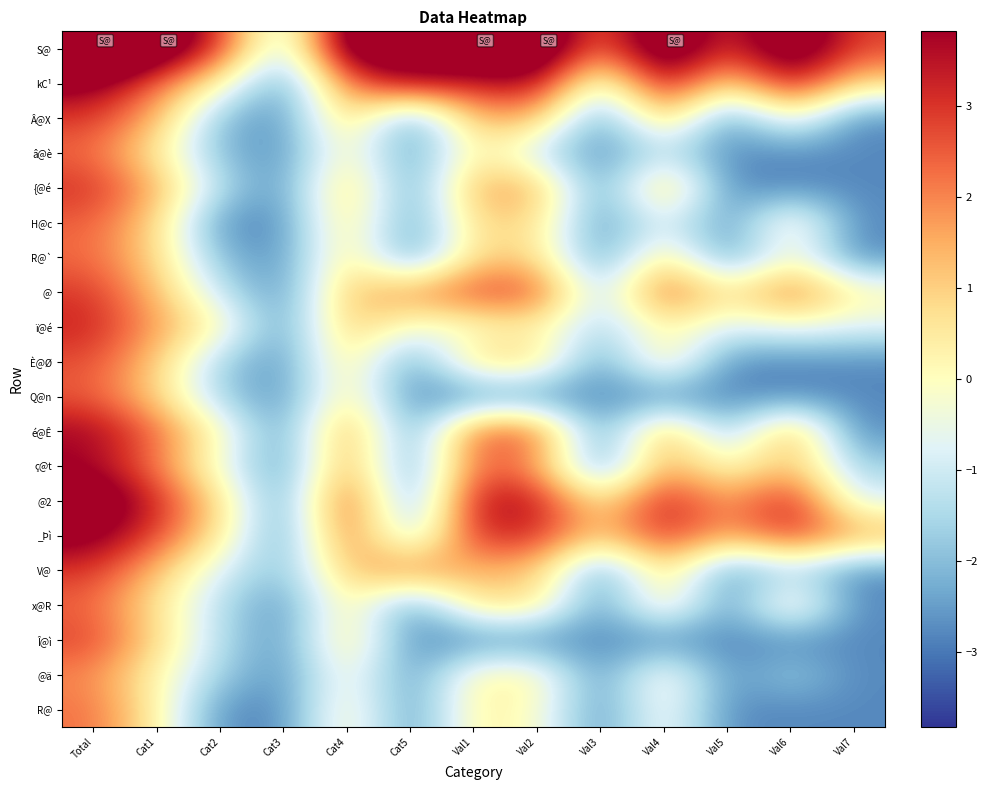

Reading left to right, extract all data points from this chart.

S@: Total=7.1	Cat1=5.3	Cat2=3.0	Cat3=-1.7	Cat4=5.2	Cat5=4.6	Val1=5.6	Val2=5.6	Val3=2.0	Val4=5.5	Val5=2.8	Val6=5.2	Val7=2.8
kC¹: Total=4.2	Cat1=2.3	Cat2=0.2	Cat3=-2.8	Cat4=2.3	Cat5=3.9	Val1=3.2	Val2=3.8	Val3=-1.0	Val4=3.8	Val5=0.5	Val6=3.6	Val7=0.9
Â@X: Total=3.0	Cat1=1.4	Cat2=-2.1	Cat3=-2.8	Cat4=1.3	Cat5=-2.8	Val1=1.4	Val2=1.4	Val3=-2.8	Val4=1.4	Val5=-2.8	Val6=0.1	Val7=-2.8
â@è: Total=2.3	Cat1=0.5	Cat2=-2.1	Cat3=-2.8	Cat4=0.4	Cat5=-2.8	Val1=0.5	Val2=-1.2	Val3=-2.8	Val4=-1.2	Val5=-2.8	Val6=-2.8	Val7=-2.8
{@é: Total=3.1	Cat1=1.5	Cat2=-1.4	Cat3=-2.8	Cat4=1.4	Cat5=-2.8	Val1=1.6	Val2=1.6	Val3=-2.8	Val4=1.6	Val5=-2.8	Val6=-2.8	Val7=-2.8
H@c: Total=2.5	Cat1=0.9	Cat2=-2.8	Cat3=-2.8	Cat4=1.0	Cat5=-2.8	Val1=0.9	Val2=0.8	Val3=-2.8	Val4=-0.6	Val5=-2.8	Val6=0.6	Val7=-2.8
R@`: Total=2.3	Cat1=0.9	Cat2=-2.1	Cat3=-2.8	Cat4=0.9	Cat5=-2.8	Val1=0.9	Val2=0.9	Val3=-2.8	Val4=0.9	Val5=-2.8	Val6=0.1	Val7=-2.8
@: Total=3.0	Cat1=1.3	Cat2=-1.2	Cat3=-2.8	Cat4=1.3	Cat5=1.8	Val1=2.8	Val2=2.8	Val3=-1.7	Val4=2.8	Val5=0.4	Val6=2.5	Val7=0.3
ï@é: Total=3.3	Cat1=1.7	Cat2=0.3	Cat3=-2.8	Cat4=1.4	Cat5=-0.4	Val1=-0.2	Val2=0.4	Val3=-1.7	Val4=0.3	Val5=-0.8	Val6=-0.4	Val7=-0.7
È@Ø: Total=2.7	Cat1=1.1	Cat2=-1.7	Cat3=-2.8	Cat4=0.9	Cat5=-2.8	Val1=1.0	Val2=1.0	Val3=-2.8	Val4=0.9	Val5=-2.8	Val6=-2.8	Val7=-2.8
Q@n: Total=2.5	Cat1=1.0	Cat2=-1.7	Cat3=-2.8	Cat4=0.8	Cat5=-2.8	Val1=-2.8	Val2=-2.8	Val3=-2.8	Val4=-2.8	Val5=-2.8	Val6=-2.8	Val7=-2.8
é@Ê: Total=3.8	Cat1=2.4	Cat2=0.1	Cat3=-2.8	Cat4=2.2	Cat5=-2.8	Val1=2.6	Val2=2.6	Val3=-2.8	Val4=1.8	Val5=-2.1	Val6=2.0	Val7=-2.8
ç@t: Total=3.8	Cat1=2.1	Cat2=-0.4	Cat3=-2.8	Cat4=2.0	Cat5=-2.8	Val1=2.5	Val2=1.8	Val3=-2.8	Val4=1.8	Val5=-0.2	Val6=1.4	Val7=-1.7
@2: Total=5.0	Cat1=3.2	Cat2=0.8	Cat3=-2.8	Cat4=3.2	Cat5=-2.8	Val1=3.6	Val2=3.6	Val3=0.3	Val4=3.6	Val5=1.5	Val6=3.6	Val7=-0.8
_Þì: Total=4.3	Cat1=2.8	Cat2=0.6	Cat3=-2.8	Cat4=2.6	Cat5=-1.7	Val1=3.2	Val2=3.1	Val3=1.0	Val4=3.1	Val5=1.5	Val6=3.0	Val7=1.7
V@: Total=3.0	Cat1=1.3	Cat2=-0.8	Cat3=-2.1	Cat4=1.2	Cat5=2.2	Val1=1.3	Val2=1.3	Val3=-2.8	Val4=1.1	Val5=-2.8	Val6=-1.4	Val7=-2.8
x@R: Total=2.4	Cat1=0.6	Cat2=-1.4	Cat3=-2.8	Cat4=0.7	Cat5=-2.8	Val1=0.7	Val2=0.7	Val3=-2.8	Val4=0.7	Val5=-2.8	Val6=0.7	Val7=-2.8
Î@ì: Total=2.8	Cat1=0.9	Cat2=-1.4	Cat3=-2.8	Cat4=1.0	Cat5=-2.8	Val1=-2.8	Val2=-2.8	Val3=-2.8	Val4=-2.8	Val5=-2.8	Val6=-2.8	Val7=-2.8
@ä: Total=2.0	Cat1=0.2	Cat2=-1.7	Cat3=-2.8	Cat4=0.2	Cat5=-2.8	Val1=0.3	Val2=0.3	Val3=-2.8	Val4=0.3	Val5=-2.8	Val6=-1.7	Val7=-2.8
R@: Total=2.2	Cat1=0.4	Cat2=-2.8	Cat3=-2.8	Cat4=0.4	Cat5=-2.8	Val1=0.4	Val2=-0.0	Val3=-2.8	Val4=-0.0	Val5=-2.8	Val6=-2.8	Val7=-2.8